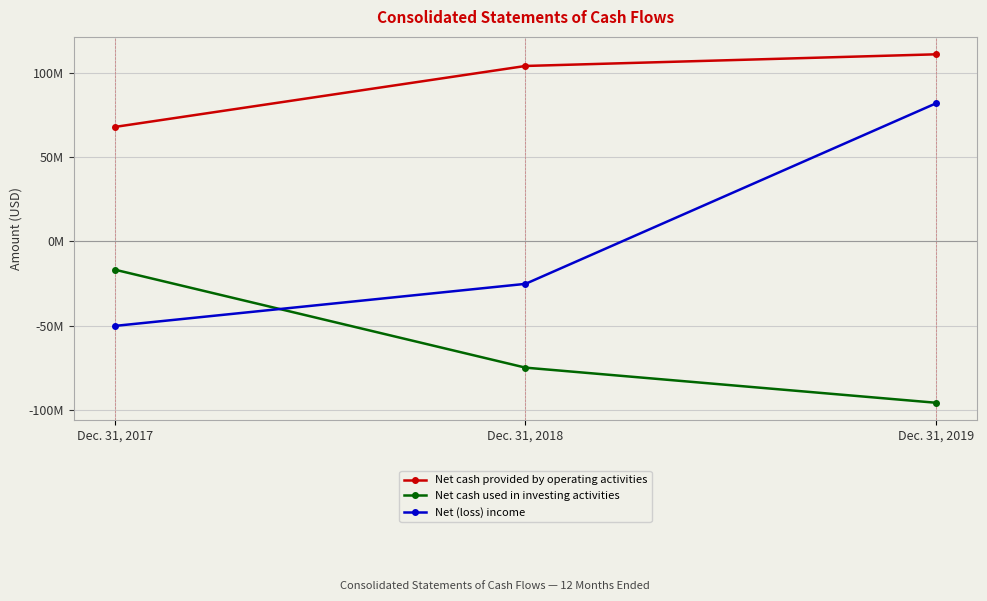

What are all the series names shown in the legend?

Net cash provided by operating activities, Net cash used in investing activities, Net (loss) income